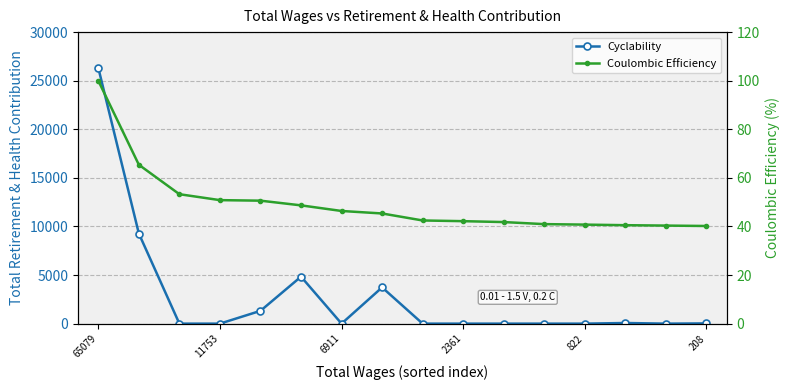

What is the maximum value for Coulombic Efficiency?

100.0